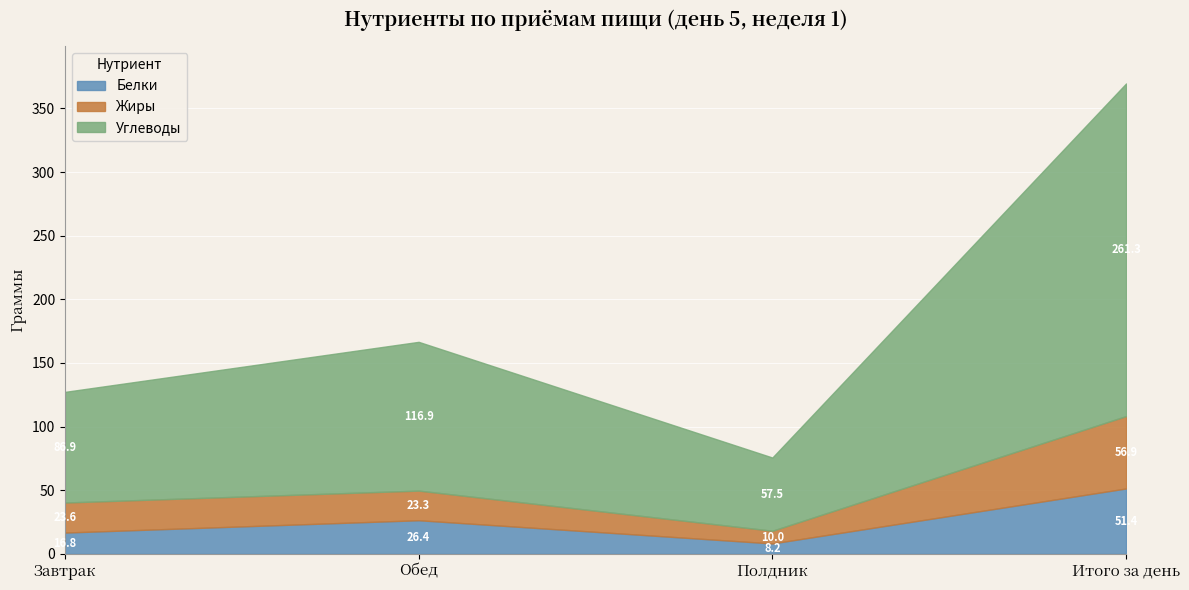

What position from the left is Обед?

2